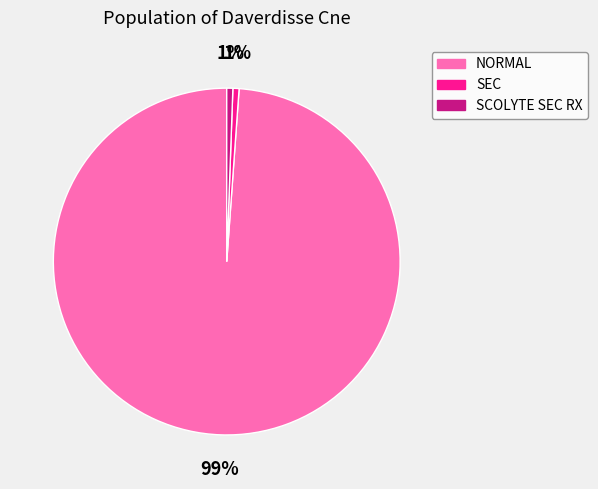

How many segments does this pie chart have?

3